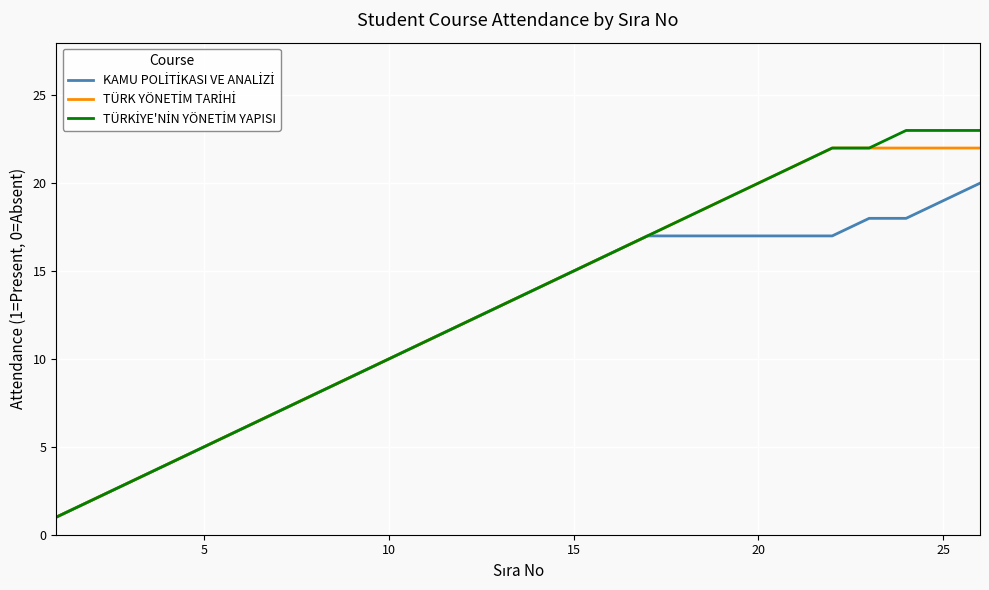

What is the maximum value shown in the chart?

23